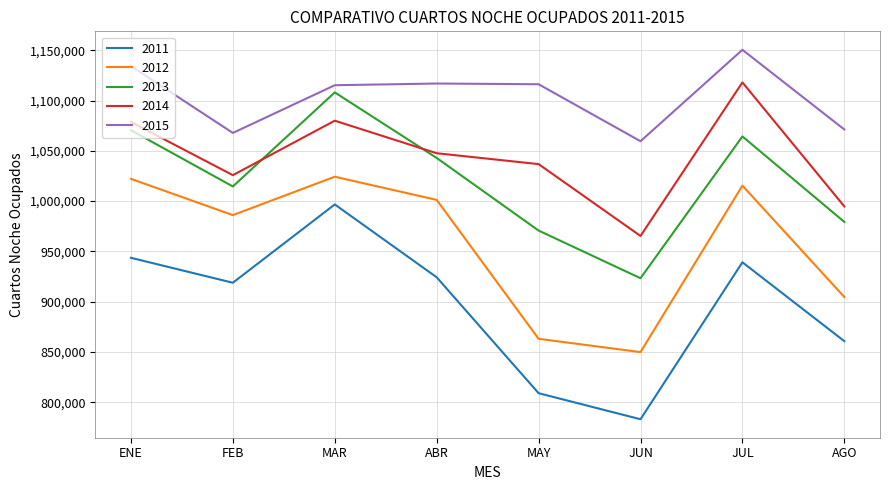

What is the difference between the 2011 values at MAR and FEB?

77912